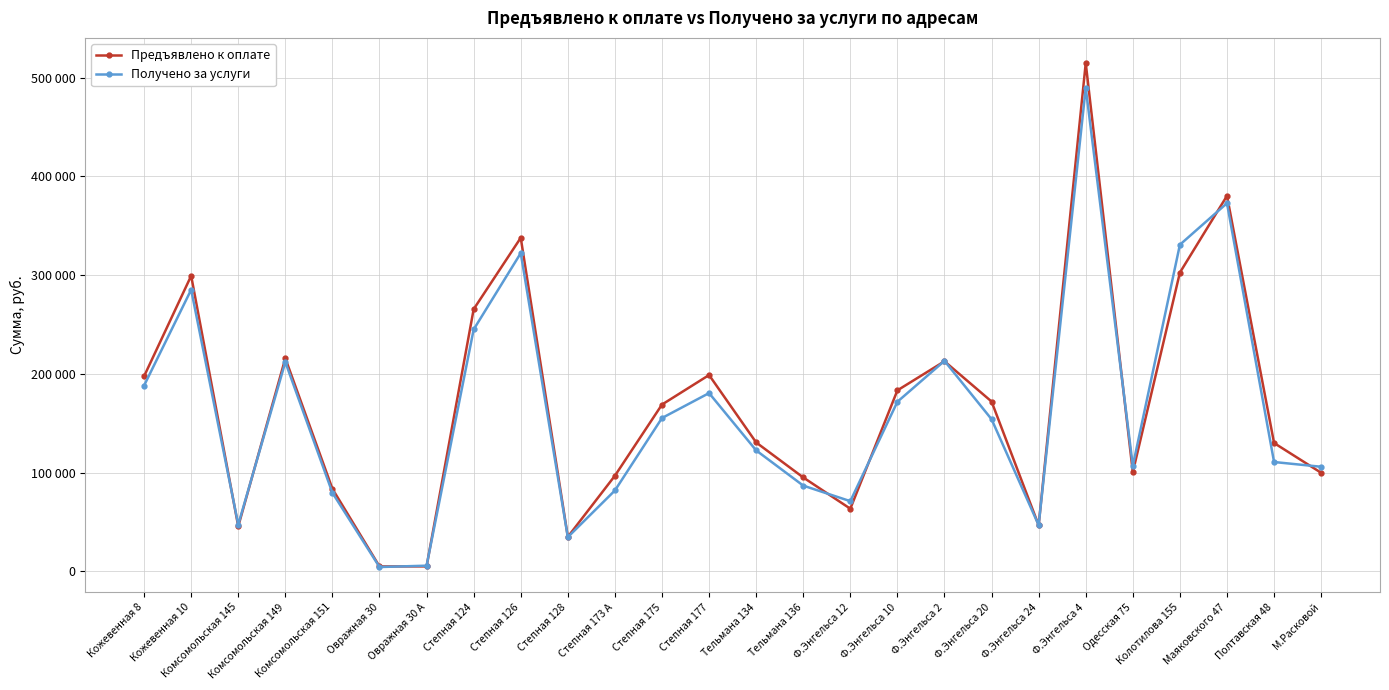

True or false: Получено за услуги has a value of 154096 at Ф.Энгельса 20.

True